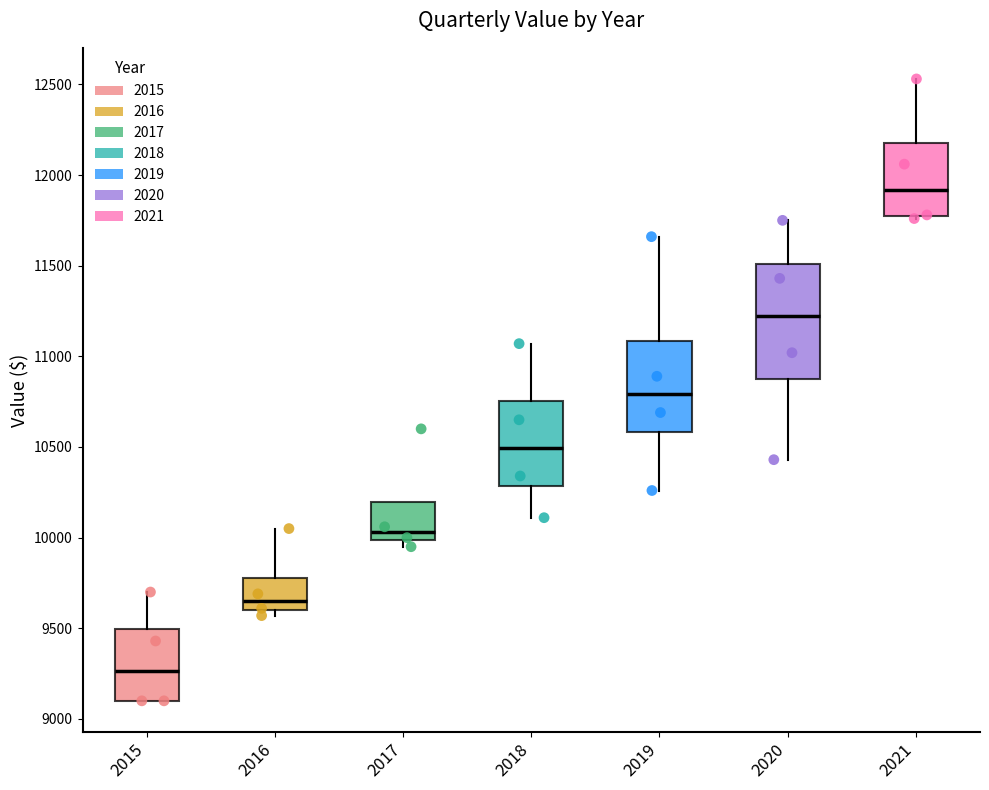

Comparing the boxes themselves (not the whiskers), which one is the tallest?

2020